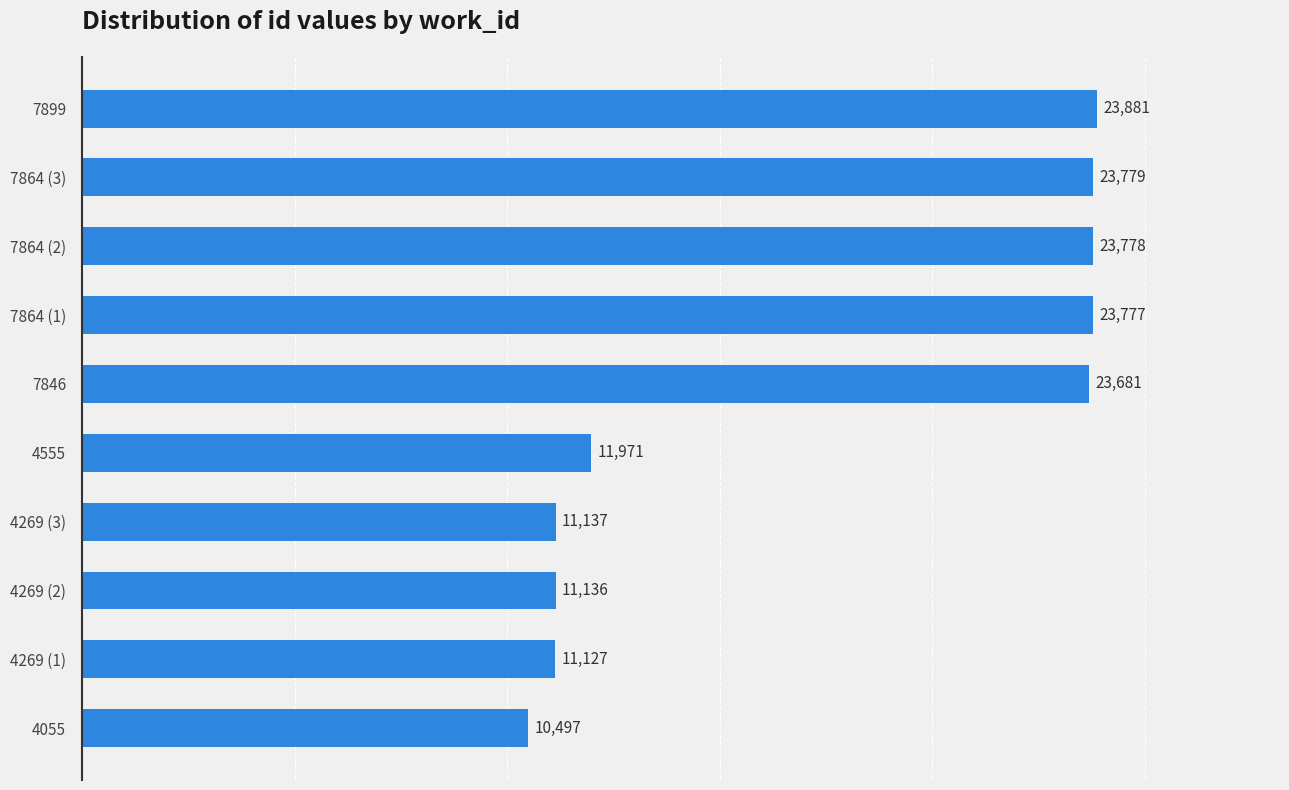

Is it true that the value at 4269 (3) is 11137?

True